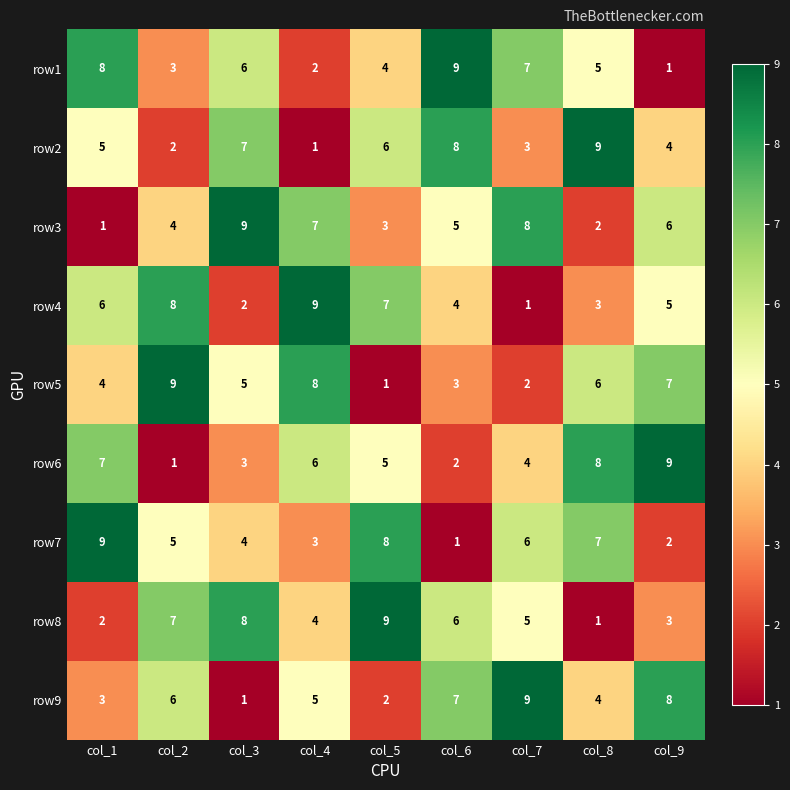

What is the spread (max minus min) of values at col_7?

8